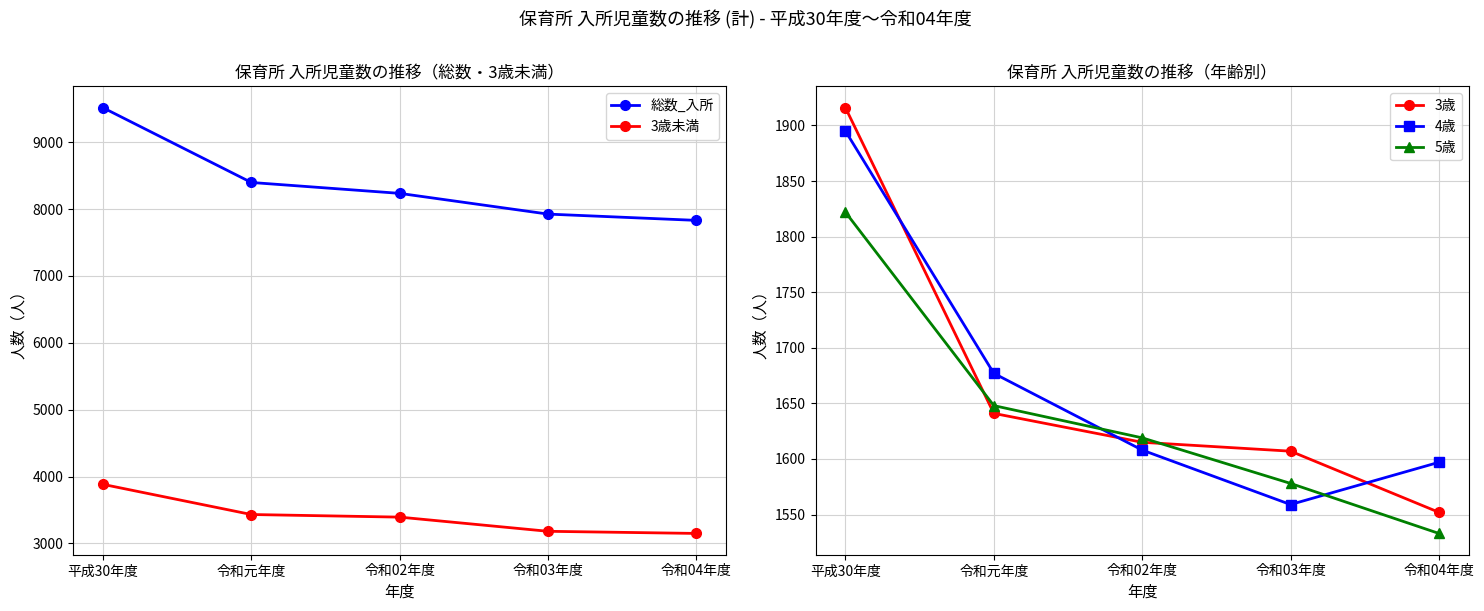

Which category has the lowest value across all series?

令和04年度